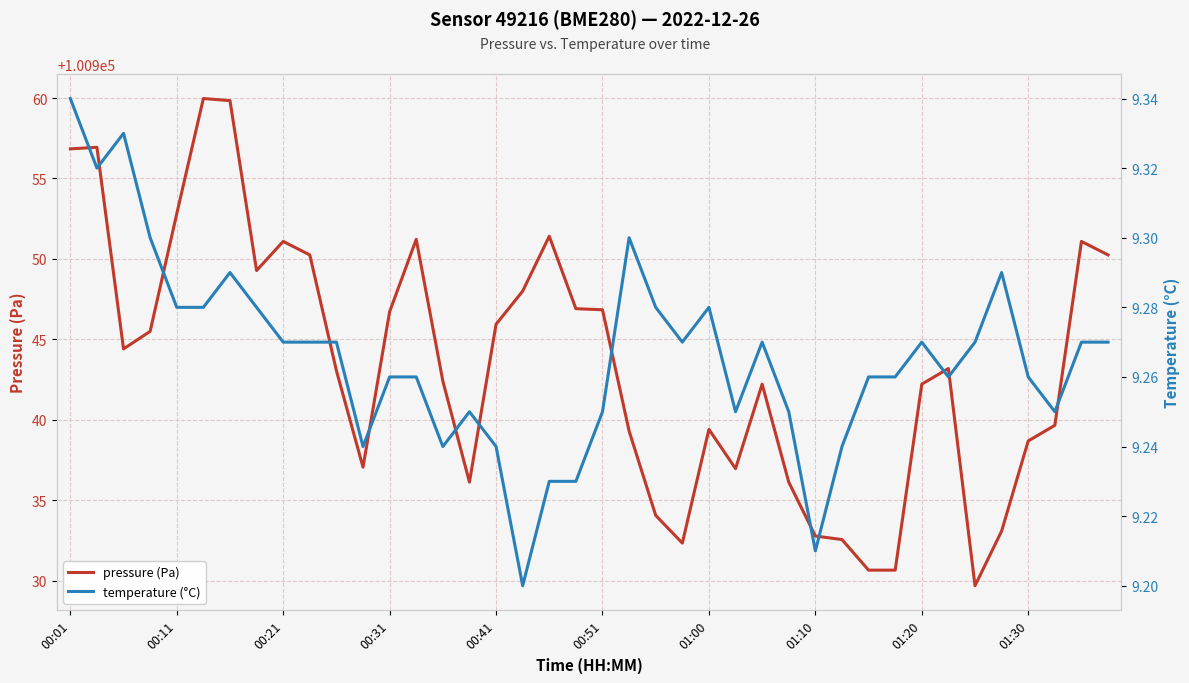

What are all the series names shown in the legend?

pressure (Pa), temperature (°C)